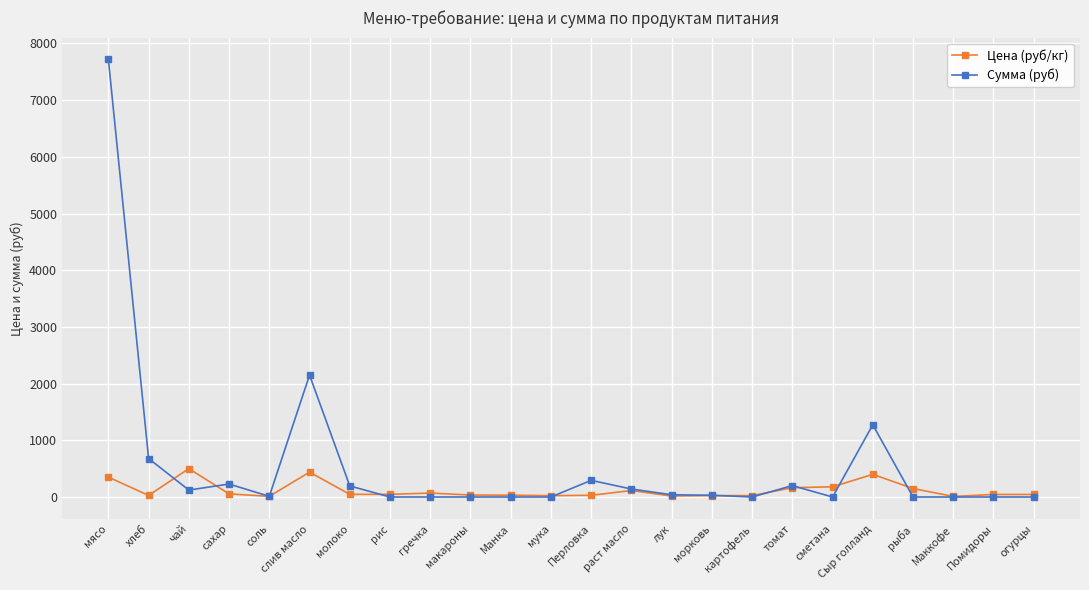

What is the sum of the Цена (руб/кг) values at рыба and соль?

162.0